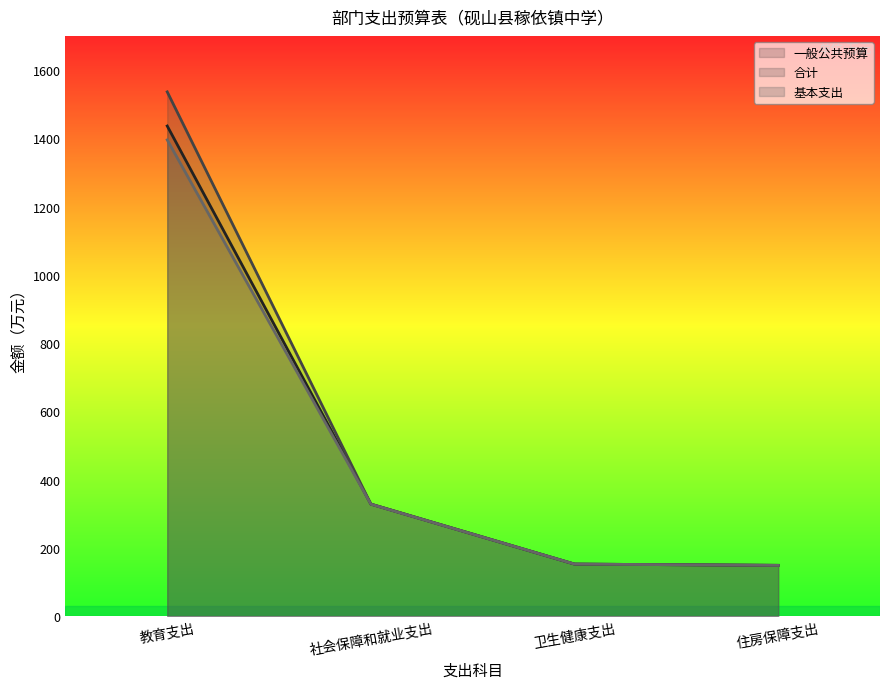

What is the greatest value displayed?

1536.0